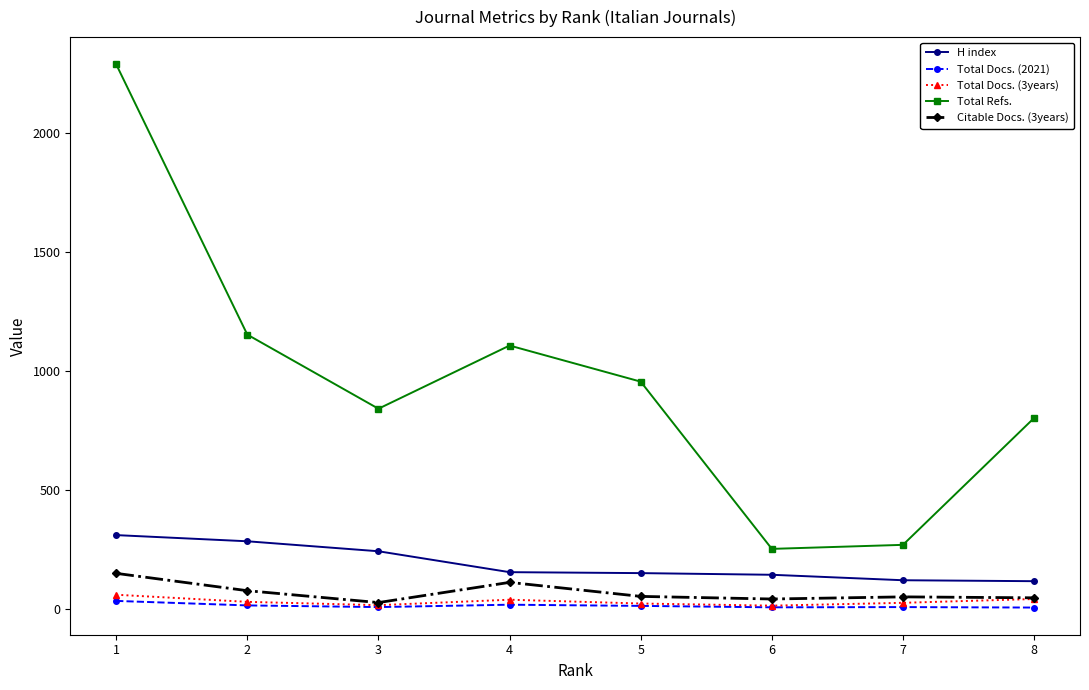

What is the greatest value displayed?

2291